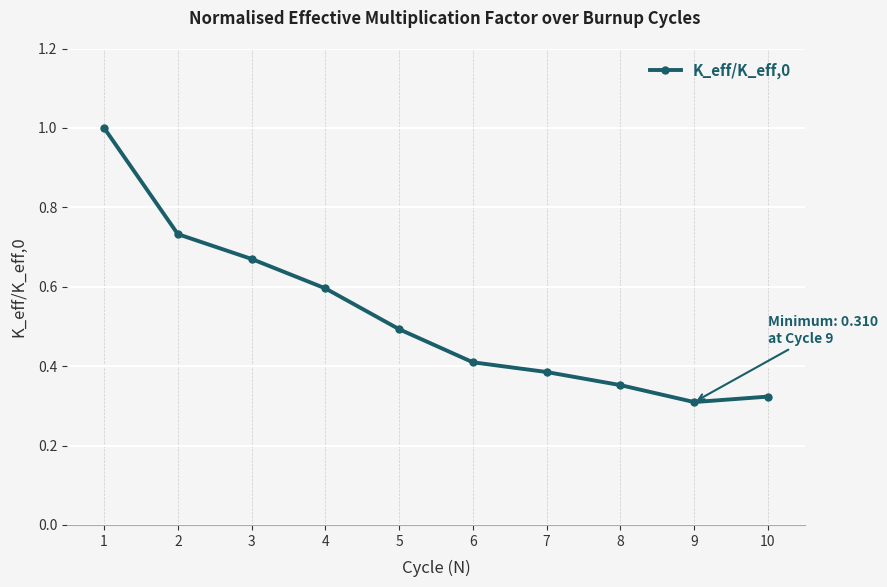

The chart shows a value of 0.3 at 10. True or false?

True